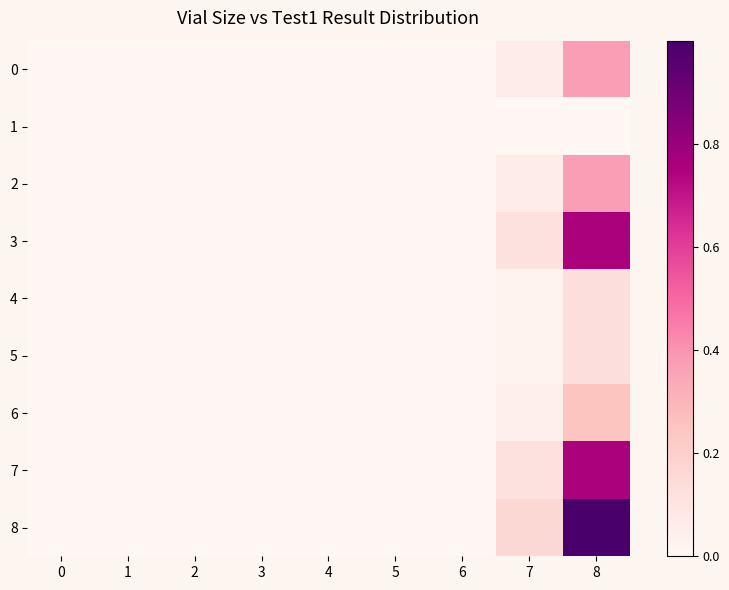

At which category is the sum across all series the highest?

8